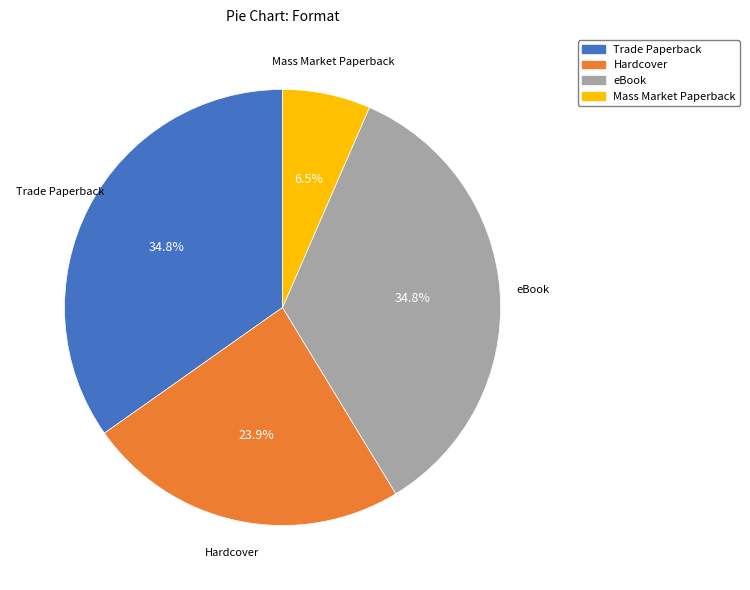

To the nearest percent, what portion does Trade Paperback represent?

35%